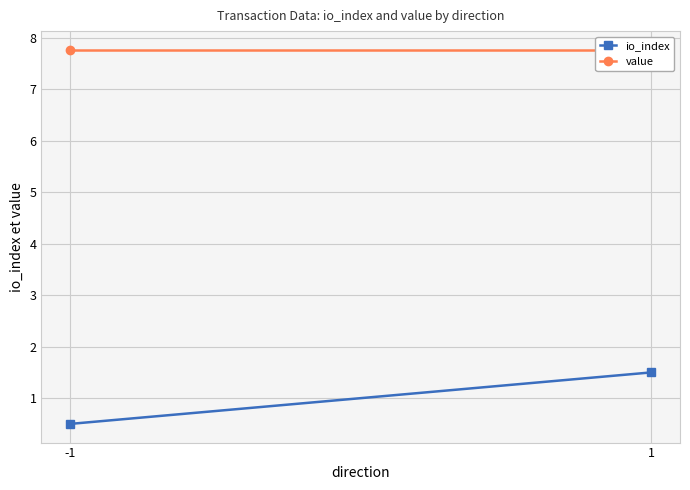

Between 1 and -1, which is larger?

1